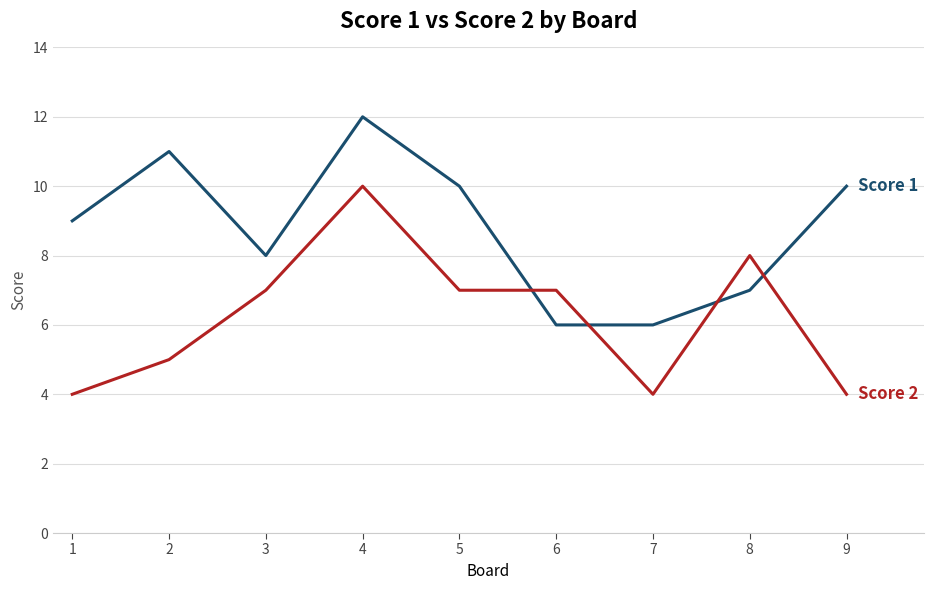

What is the minimum value shown in the chart?

4